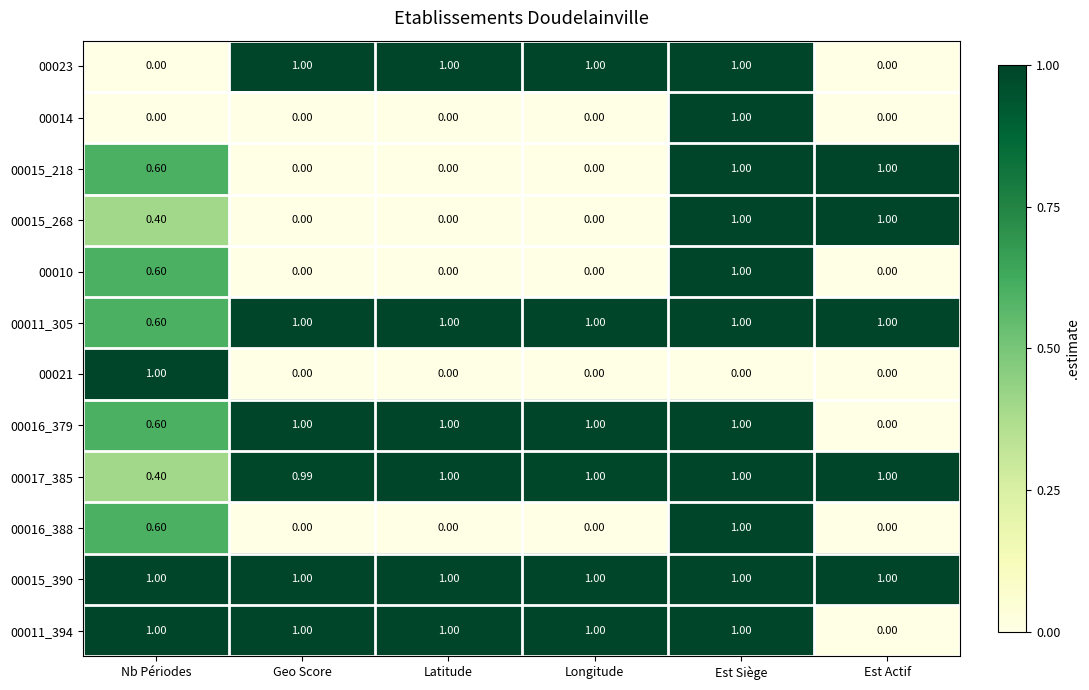

At which label does 00017_385 reach its minimum?

Nb Périodes